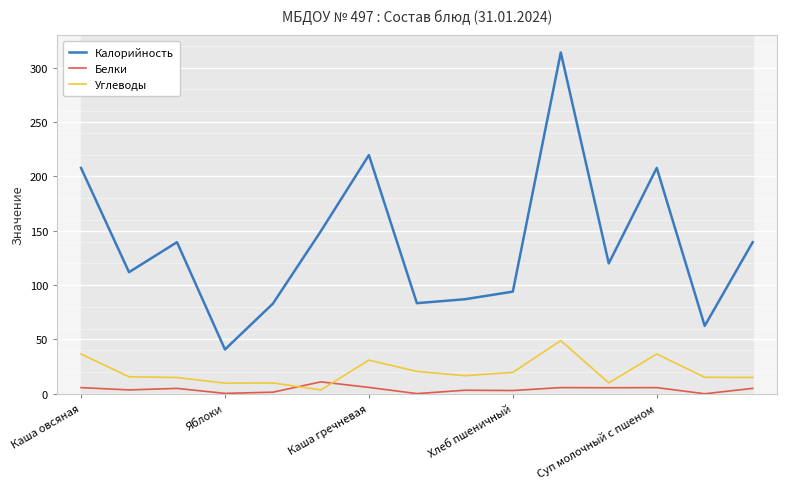

Is this an area chart (filled region under the line)?

No